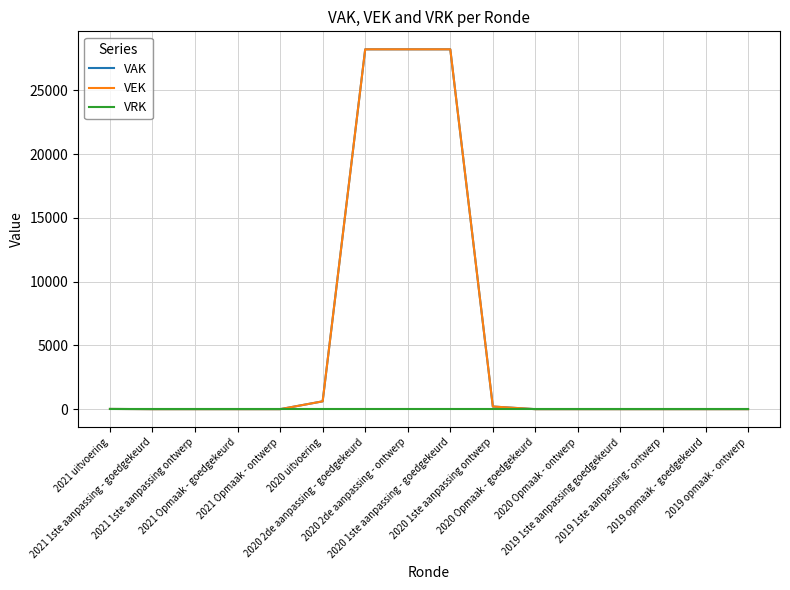

True or false: VEK and VAK cross at least once.

False